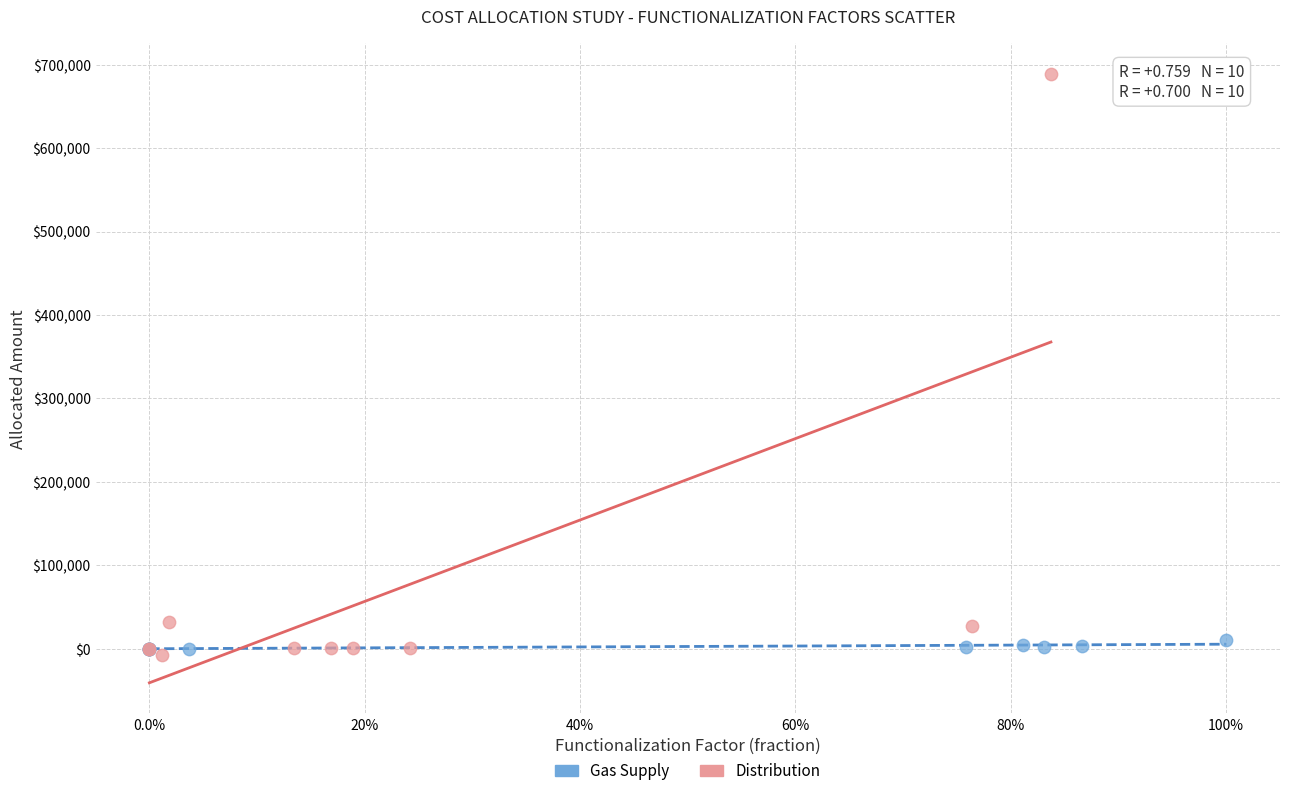

What are all the series names shown in the legend?

Gas Supply, Distribution